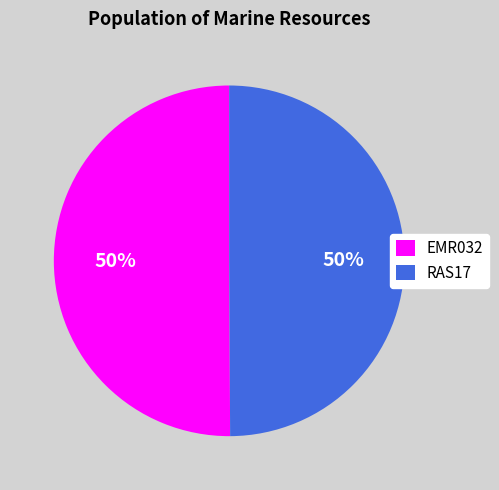

To the nearest percent, what is the average slice percentage?

50%